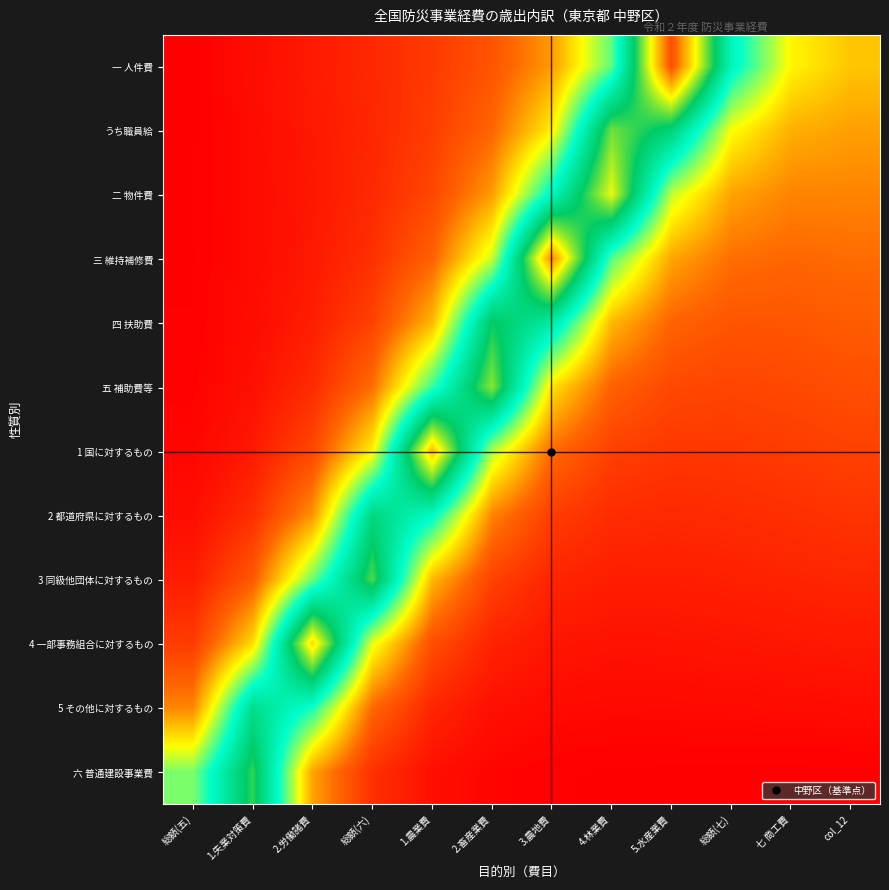

Reading left to right, transcribe all the data shown in this chart.

一 人件費: 総額(五)=0.0	1.失業対策費=1.9	2.労働諸費=3.7	総額(六)=5.8	1.農業費=8.2	2.畜産業費=11.9	3.農地費=19.3	4.林業費=37.7	5.水産業費=88.9	総額(七)=45.3	七 商工費=27.9	col_12=23.3
うち職員給: 総額(五)=0.0	1.失業対策費=1.7	2.労働諸費=3.5	総額(六)=5.6	1.農業費=8.6	2.畜産業費=14.1	3.農地費=27.3	4.林業費=63.3	5.水産業費=54.8	総額(七)=28.8	七 商工費=21.2	col_12=19.8
二 物件費: 総額(五)=0.1	1.失業対策費=1.6	2.労働諸費=3.4	総額(六)=5.8	1.農業費=10.0	2.畜産業費=19.5	3.農地費=44.9	4.林業費=70.2	5.水産業費=32.0	総額(七)=20.1	七 商工費=17.1	col_12=17.1
三 維持補修費: 総額(五)=0.1	1.失業対策費=1.6	2.労働諸費=3.6	総額(六)=6.8	1.農業費=13.7	2.畜産業費=31.6	3.農地費=82.3	4.林業費=38.2	5.水産業費=20.3	総額(七)=15.2	七 商工費=14.3	col_12=14.9
四 扶助費: 総額(五)=0.2	1.失業対策費=1.8	2.労働諸費=4.3	総額(六)=9.3	1.農業費=22.0	2.畜産業費=57.5	3.農地費=48.5	4.林業費=22.1	5.水産業費=13.9	総額(七)=12.0	七 商工費=12.1	col_12=12.9
五 補助費等: 総額(五)=0.5	1.失業対策費=2.4	2.労働諸費=6.0	総額(六)=15.0	1.農業費=39.9	2.畜産業費=64.8	3.農地費=26.0	4.林業費=13.7	5.水産業費=10.2	総額(七)=9.7	七 商工費=10.2	col_12=11.0
1 国に対するもの: 総額(五)=0.9	1.失業対策費=3.6	2.労働諸費=10.0	総額(六)=27.5	1.農業費=77.7	2.畜産業費=33.0	3.農地費=14.7	4.林業費=9.0	5.水産業費=7.7	総額(七)=7.8	七 商工費=8.4	col_12=9.1
2 都道府県に対するもの: 総額(五)=2.0	1.失業対策費=6.5	2.労働諸費=18.7	総額(六)=53.7	1.農業費=44.2	2.畜産業費=17.3	3.農地費=8.7	4.林業費=6.2	5.水産業費=5.8	総額(七)=6.1	七 商工費=6.7	col_12=7.3
3 同級他団体に対するもの: 総額(五)=4.1	1.失業対策費=12.6	2.労働諸費=36.9	総額(六)=61.3	1.農業費=22.1	2.畜産業費=9.2	3.農地費=5.2	4.林業費=4.2	5.水産業費=4.2	総額(七)=4.5	七 商工費=5.0	col_12=5.5
4 一部事務組合に対するもの: 総額(五)=8.4	1.失業対策費=25.3	2.労働諸費=75.0	総額(六)=29.9	1.農業費=11.0	2.畜産業費=4.9	3.農地費=3.1	4.林業費=2.7	5.水産業費=2.8	総額(七)=3.0	七 商工費=3.3	col_12=3.6
5 その他に対するもの: 総額(五)=17.4	1.失業対策費=51.9	2.労働諸費=41.9	総額(六)=14.5	1.農業費=5.4	2.畜産業費=2.4	3.農地費=1.5	4.林業費=1.3	5.水産業費=1.4	総額(七)=1.5	七 商工費=1.7	col_12=1.8
六 普通建設事業費: 総額(五)=35.9	1.失業対策費=59.8	2.労働諸費=20.1	総額(六)=6.7	1.農業費=2.3	2.畜産業費=0.8	3.農地費=0.3	4.林業費=0.1	5.水産業費=0.0	総額(七)=0.0	七 商工費=0.0	col_12=0.0